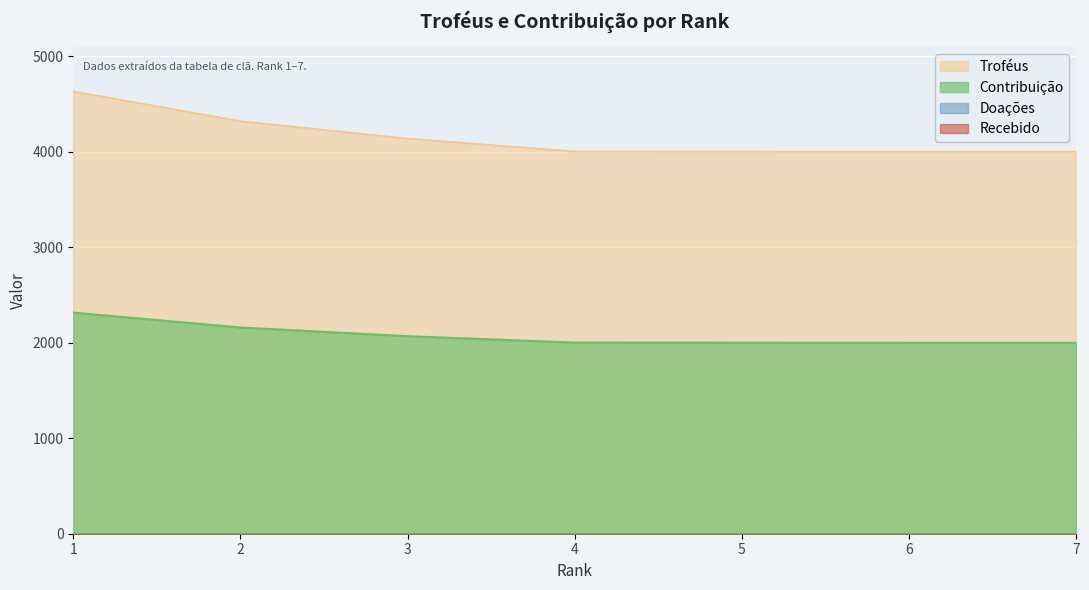

Reading left to right, extract all data points from this chart.

Troféus: 4633	4321	4139	4004	4003	4001	4001
Contribuição: 2316	2160	2069	2002	2001	2000	2000